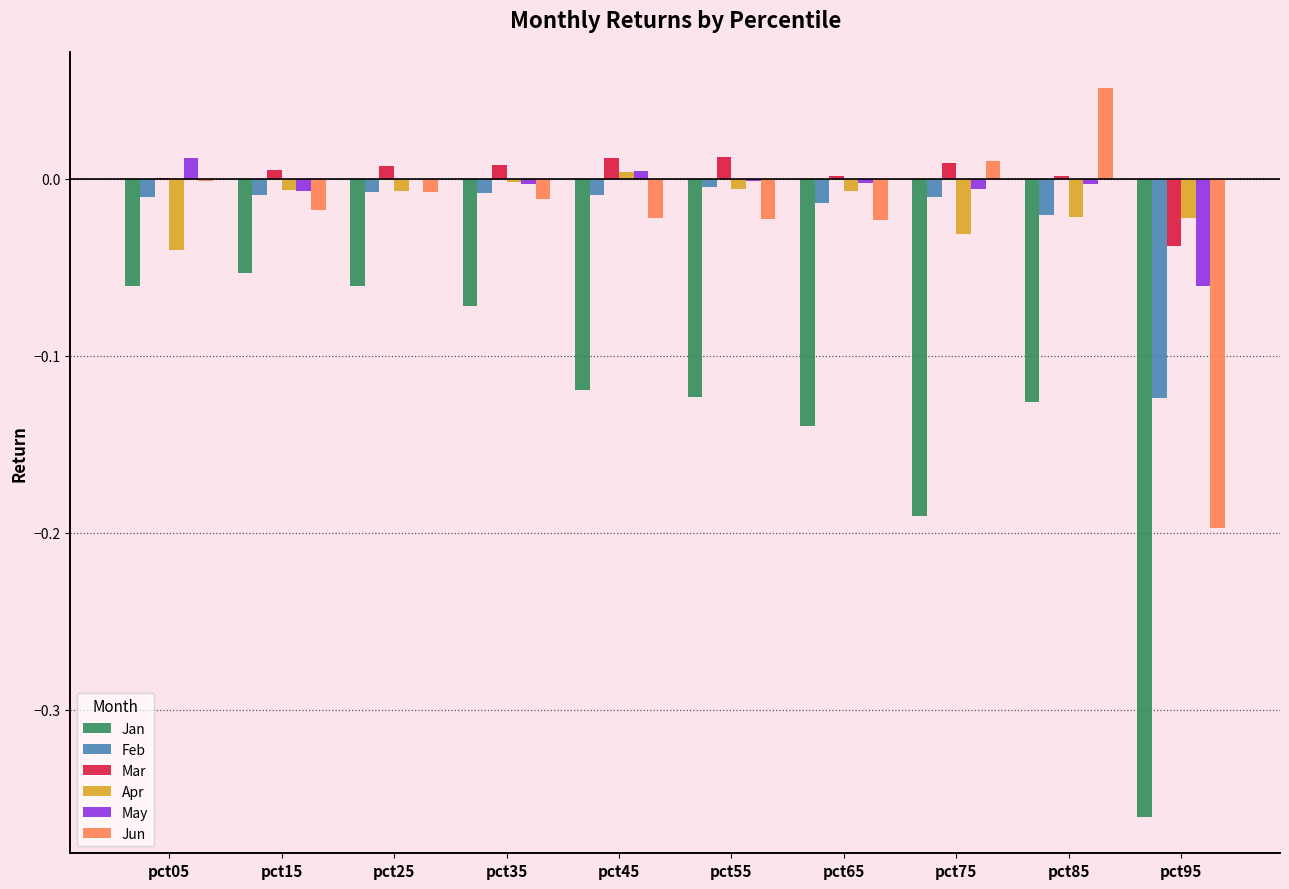

Which category has the highest value across all series?

pct85